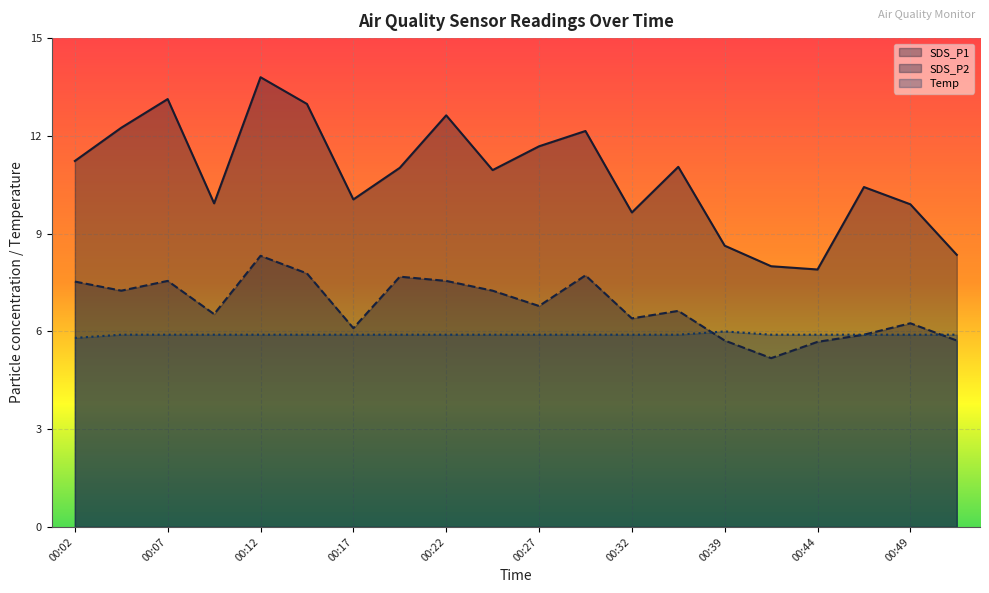

Where is the first local maximum for SDS_P1?

00:07